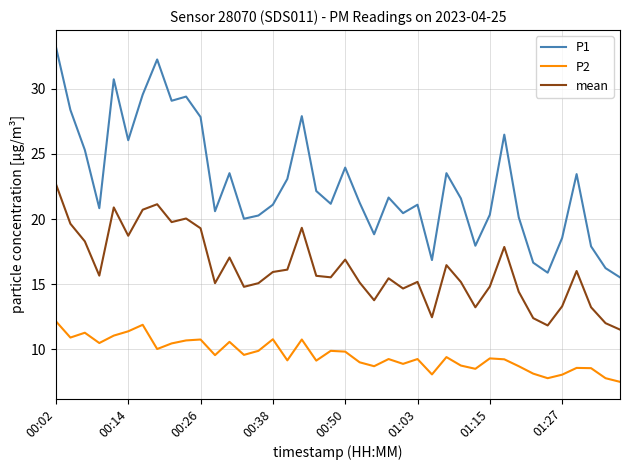

What is the maximum value for P2?

12.2